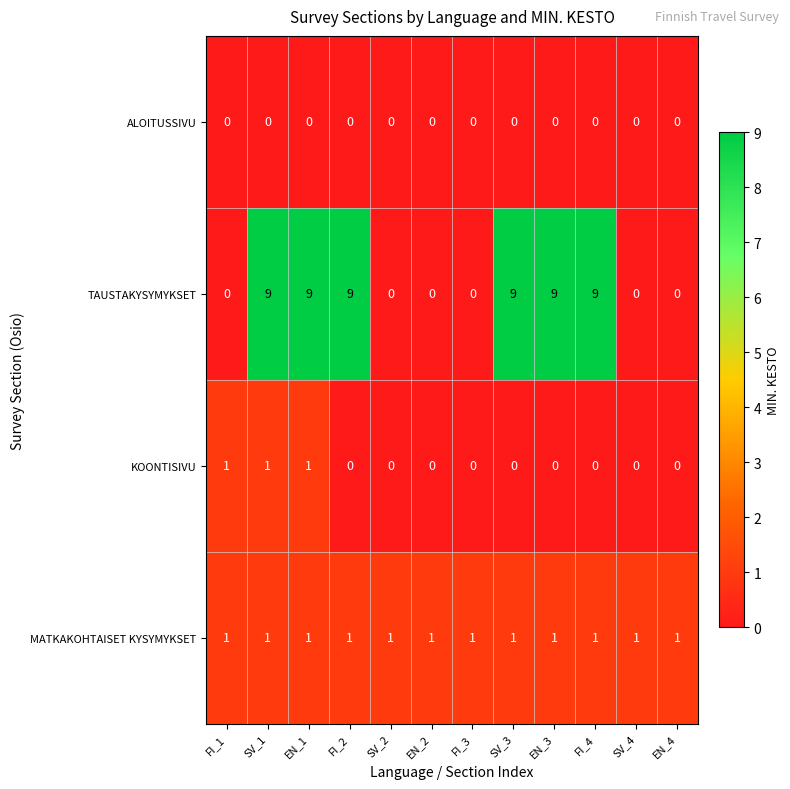

Count the TAUSTAKYSYMYKSET values in the range 0 to 9.

12